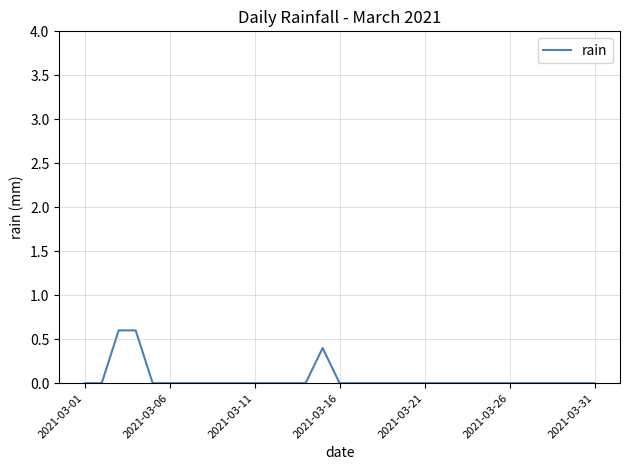

What is the difference between the maximum and minimum values?

0.6